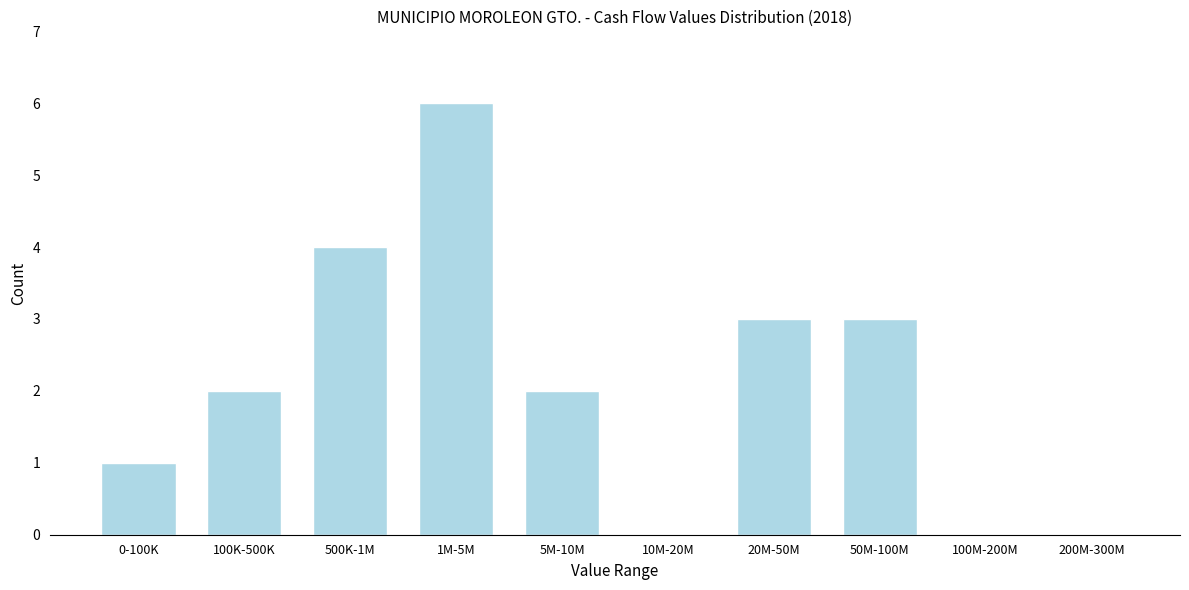

Reading left to right, extract all data points from this chart.

0-100K=1	100K-500K=2	500K-1M=4	1M-5M=6	5M-10M=2	10M-20M=0	20M-50M=3	50M-100M=3	100M-200M=0	200M-300M=0